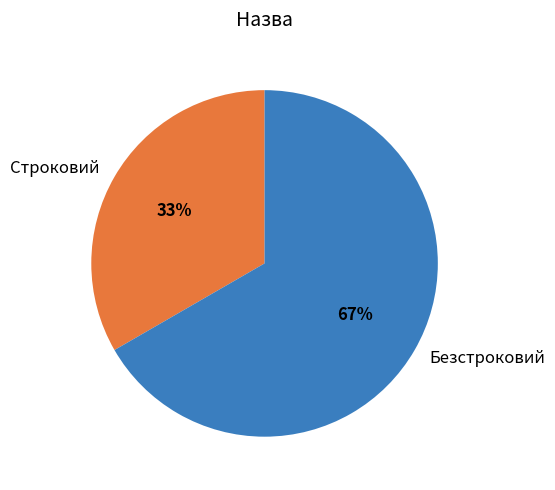

To the nearest percent, what percentage of the pie is Безстроковий?

67%